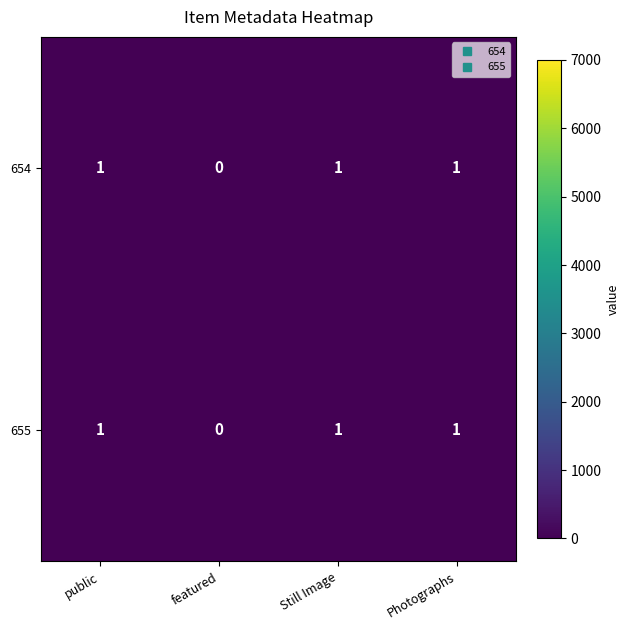

The 655 series shows 2 at Still Image. True or false?

False